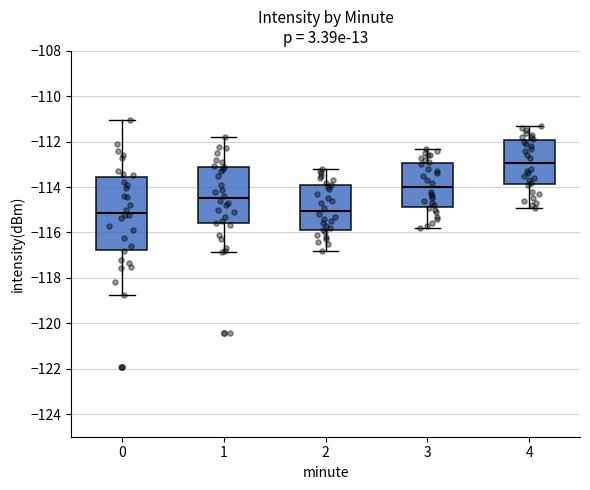

Where is the upper edge of the box at x = 2 on the y-axis? The values are not printed on the chart, so give them approximately, as read against the axis.

-114.0